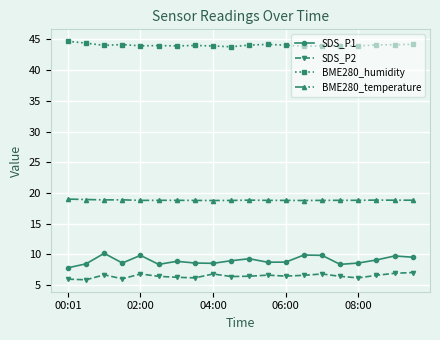

Does the chart have visible grid lines?

Yes